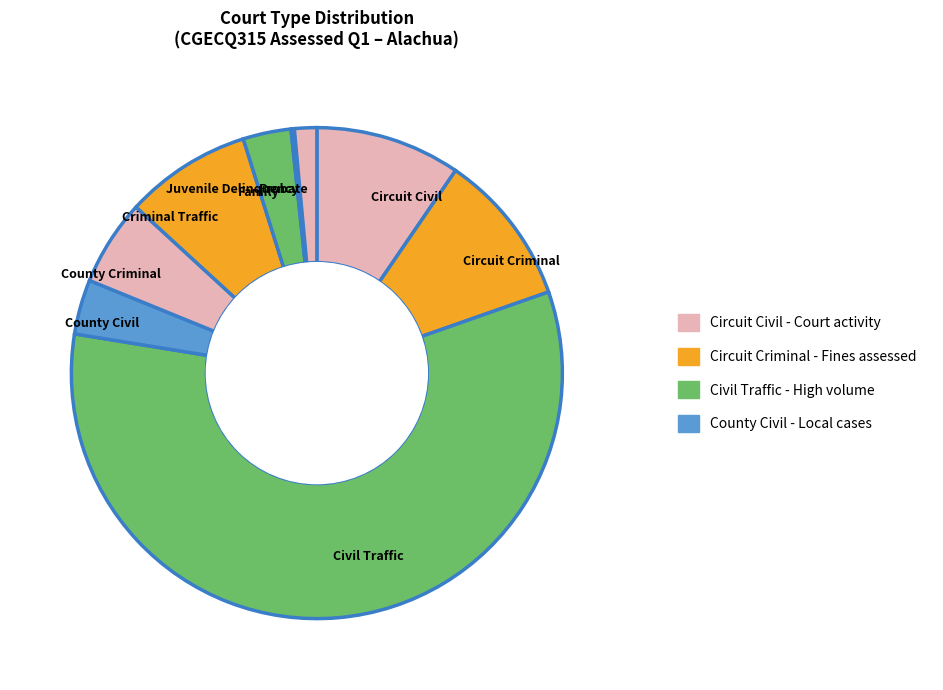

The Circuit Criminal slice represents 1% of the pie. True or false?

False